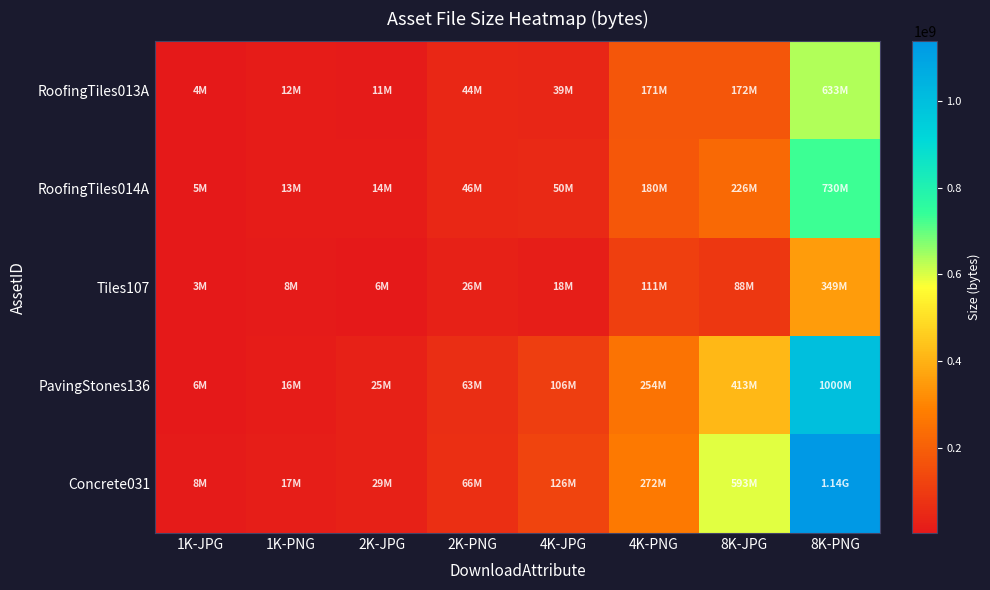

Which series has the largest total across all categories?

Concrete031